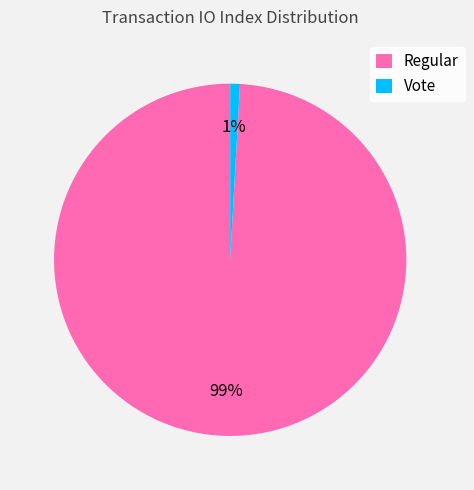

What is the largest slice in the pie chart?

Regular